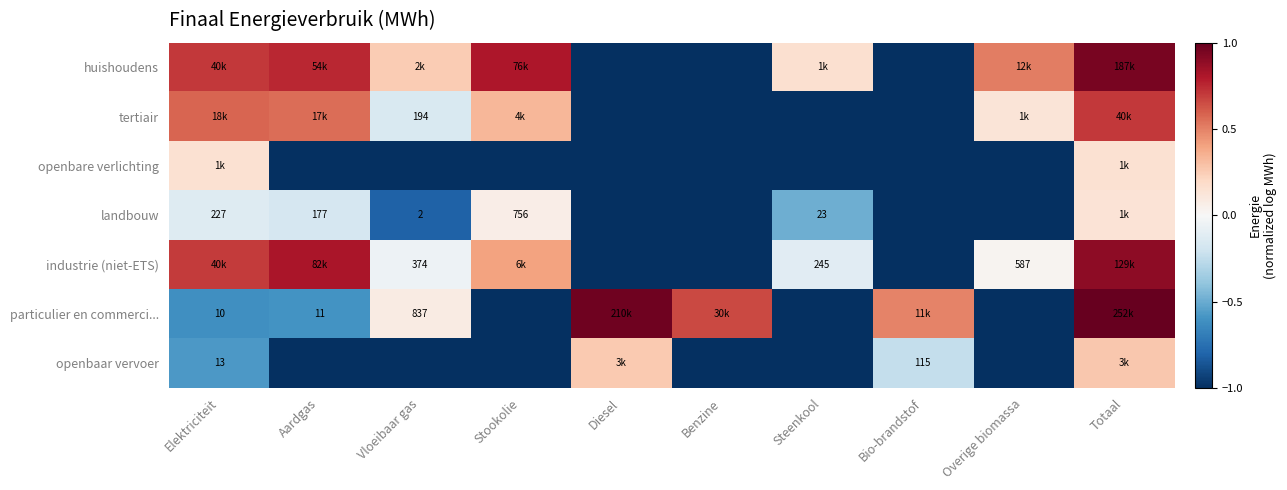

Rank the series at Aardgas from lowest to highest value.

openbare verlichting, openbaar vervoer, particulier en commerci..., landbouw, tertiair, huishoudens, industrie (niet-ETS)